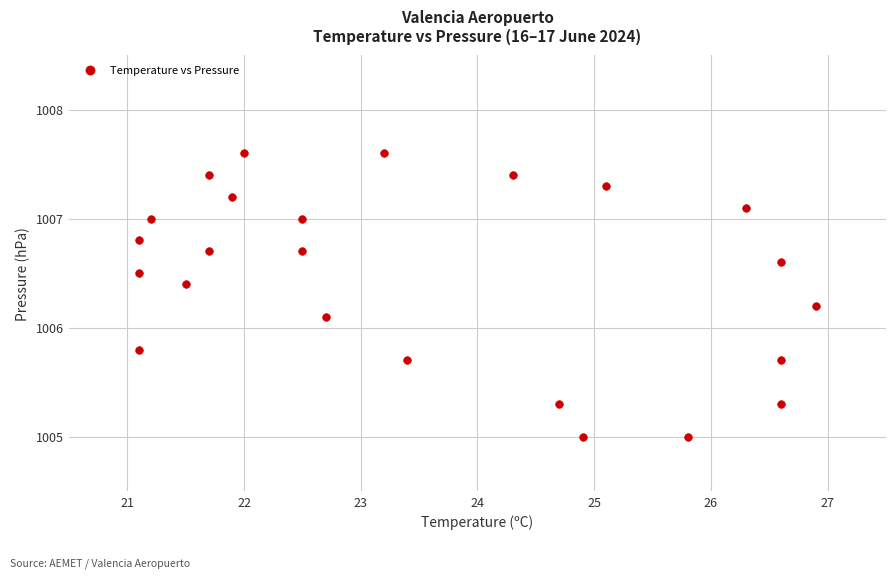

What Y value in the scatter plot is closest to 1006?

1006.1